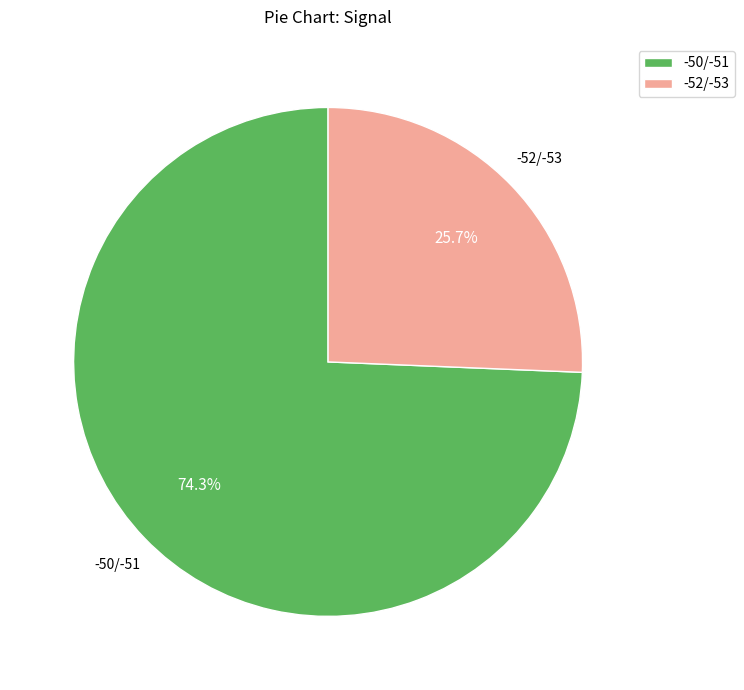

Approximately how many times larger is the value at -52/-53 compared to -50/-51?

0.3